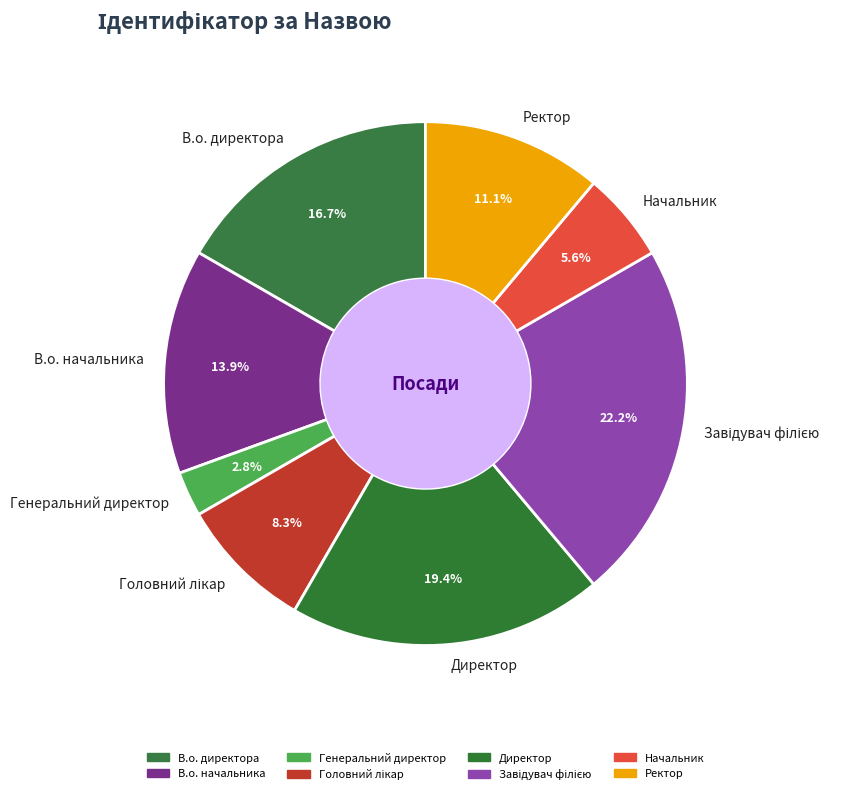

What percentage do Директор and В.о. директора together represent?

36.1%